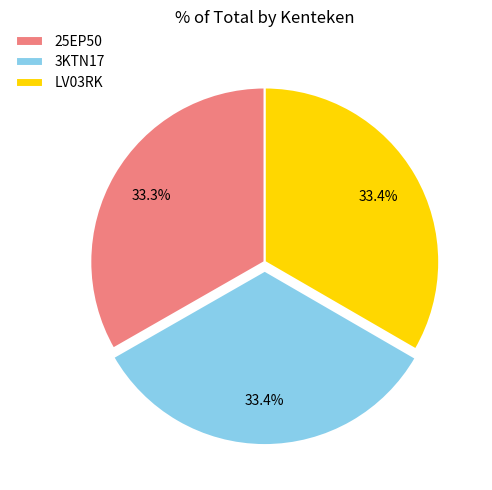

Is the sum of LV03RK and 3KTN17 greater than half?

Yes